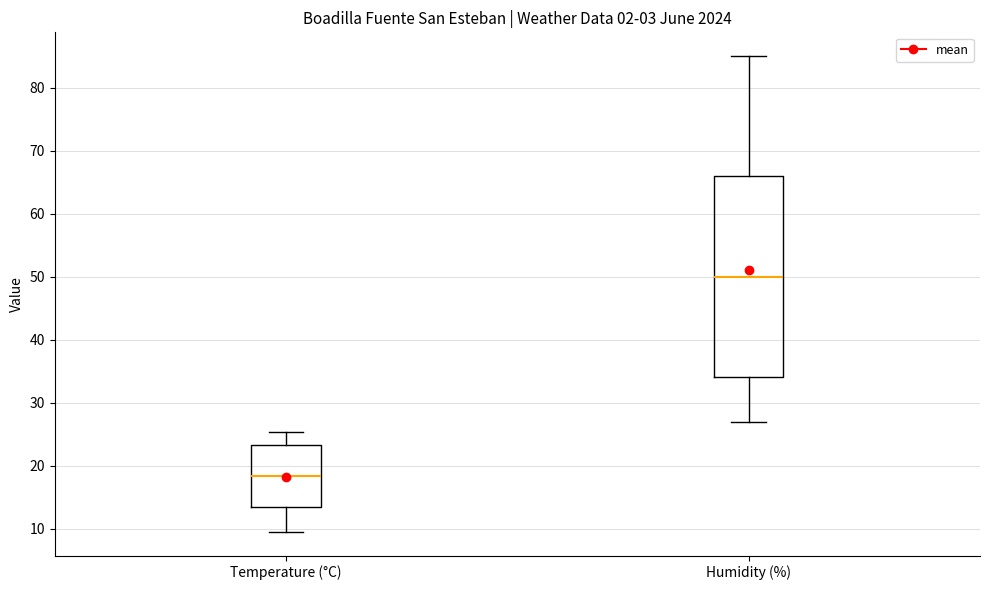

Which box's median line is the lowest?

Temperature (°C)